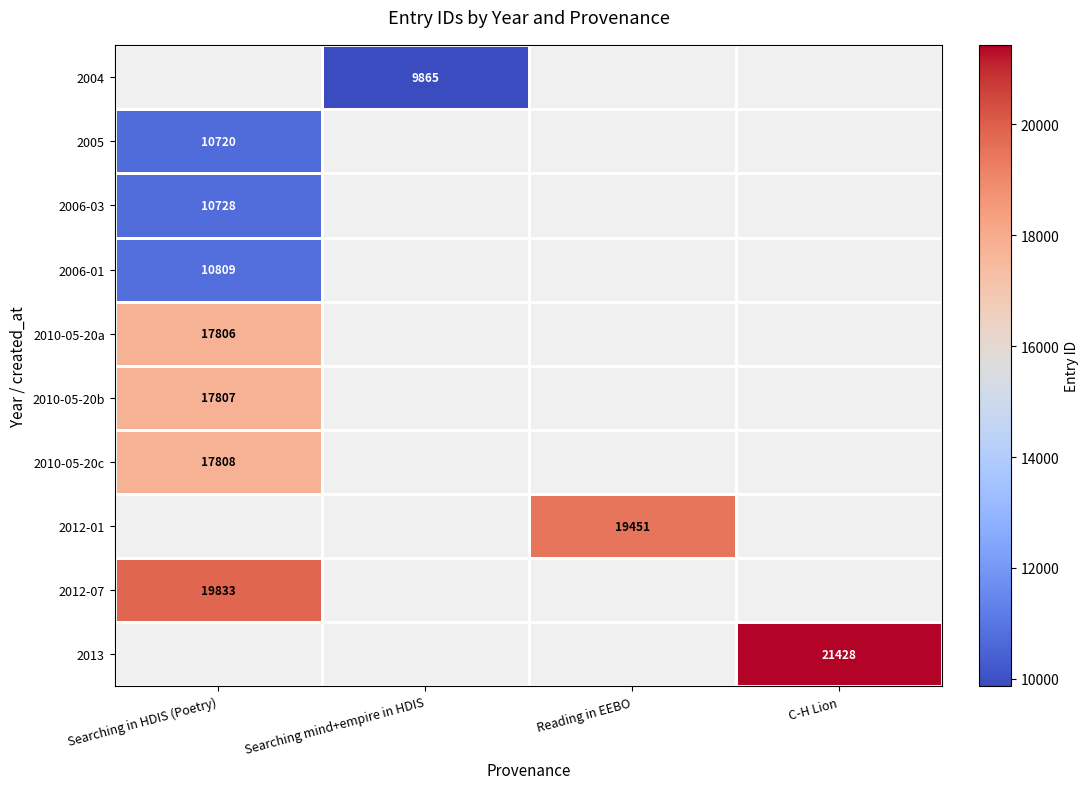

True or false: 2004 has a value of 9865 at Searching mind+empire in HDIS.

True